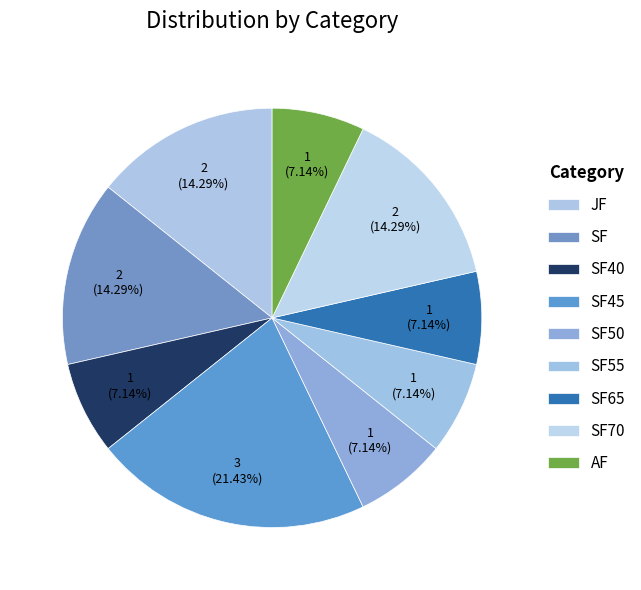

How many slices are in this pie chart?

9